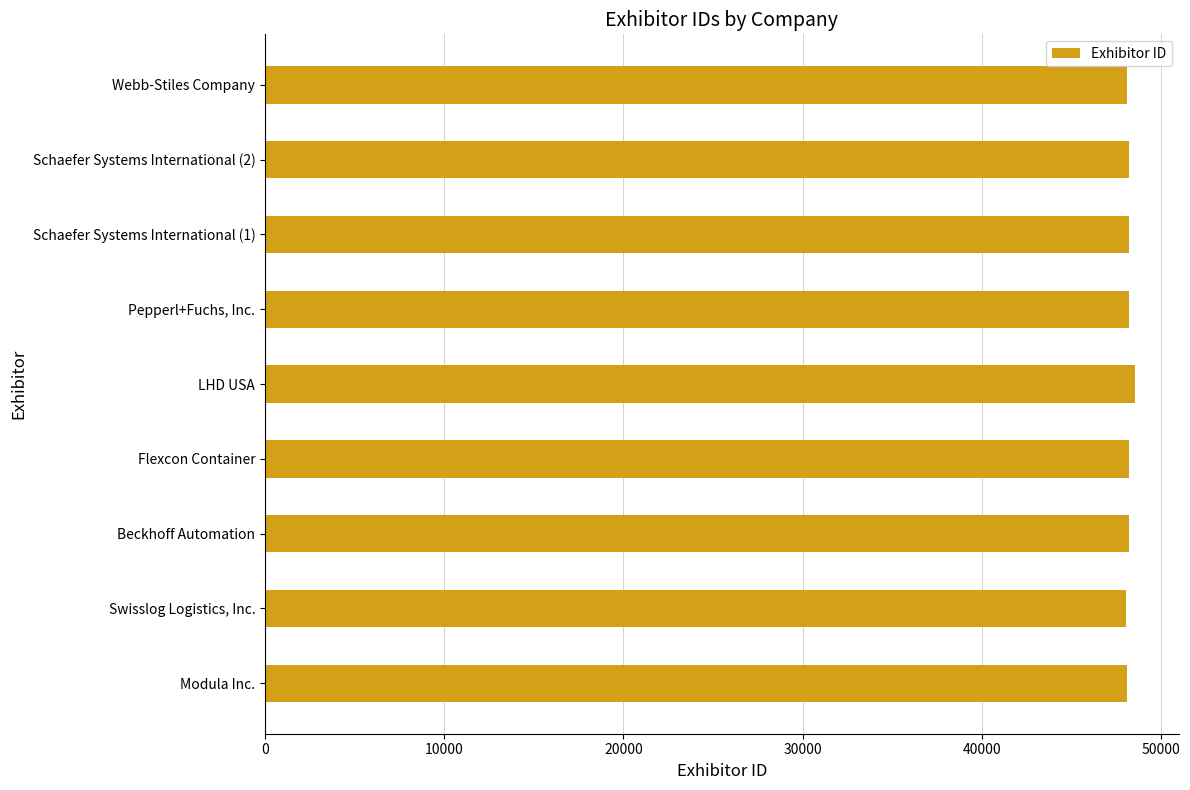

List the labels in order of value, largest first.

LHD USA, Beckhoff Automation, Pepperl+Fuchs, Inc., Schaefer Systems International (2), Schaefer Systems International (1), Flexcon Container, Modula Inc., Webb-Stiles Company, Swisslog Logistics, Inc.